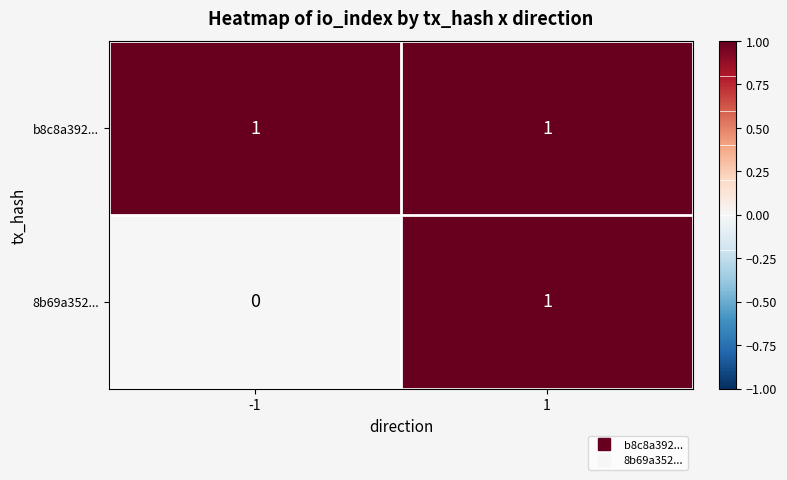

Which series has the widest spread of values?

8b69a352...